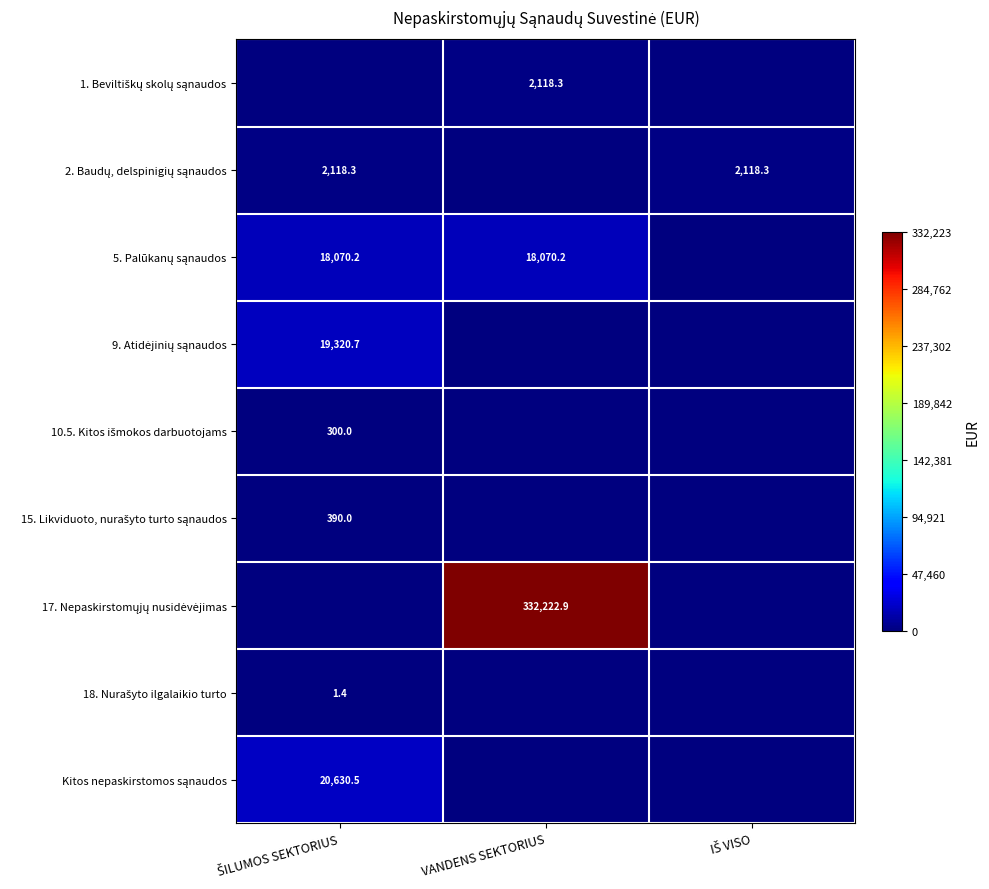

At which label does 9. Atidėjinių sąnaudos reach its peak?

ŠILUMOS SEKTORIUS